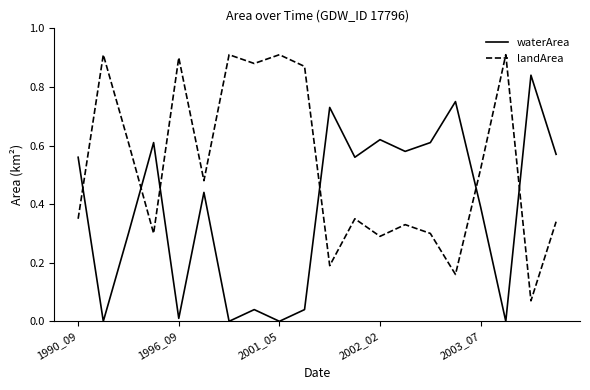

After their last crossing, which series has the higher values: waterArea or landArea?

waterArea